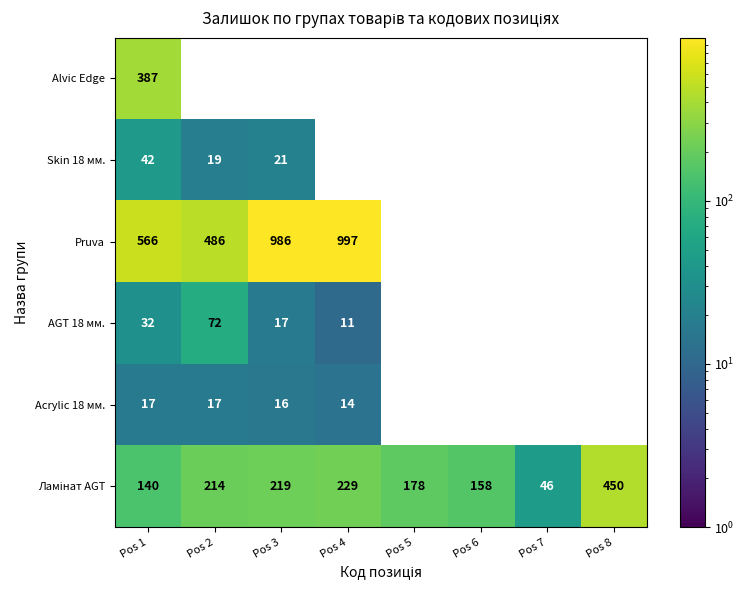

What is the difference between the highest and lowest values at Pos 1?

549